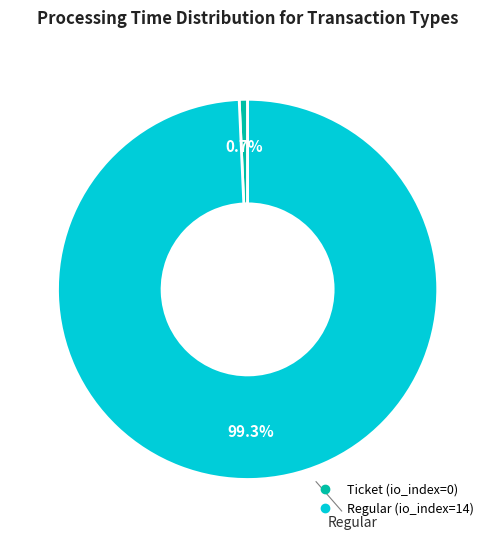

What is the largest slice in the pie chart?

Regular